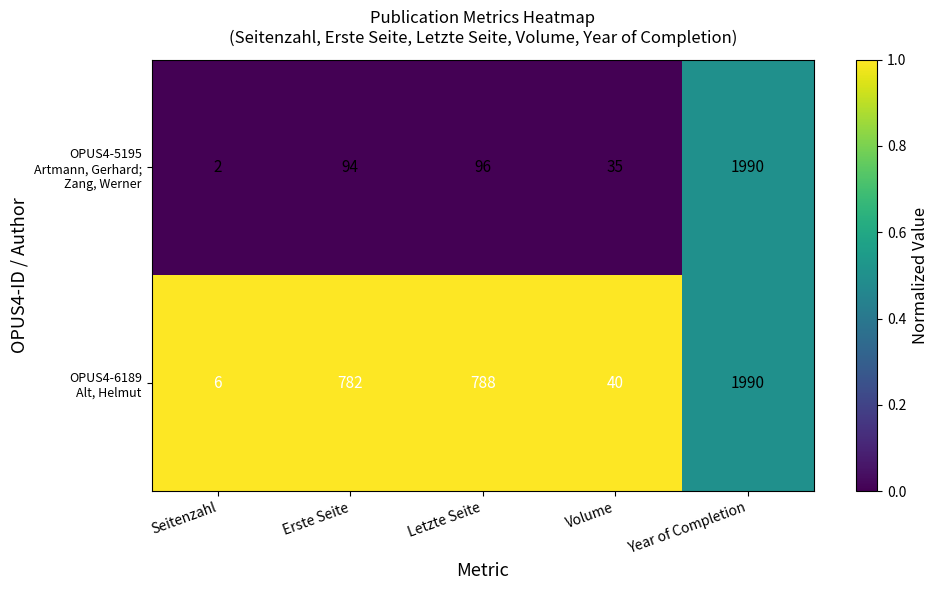

Which category has the lowest value across all series?

Seitenzahl